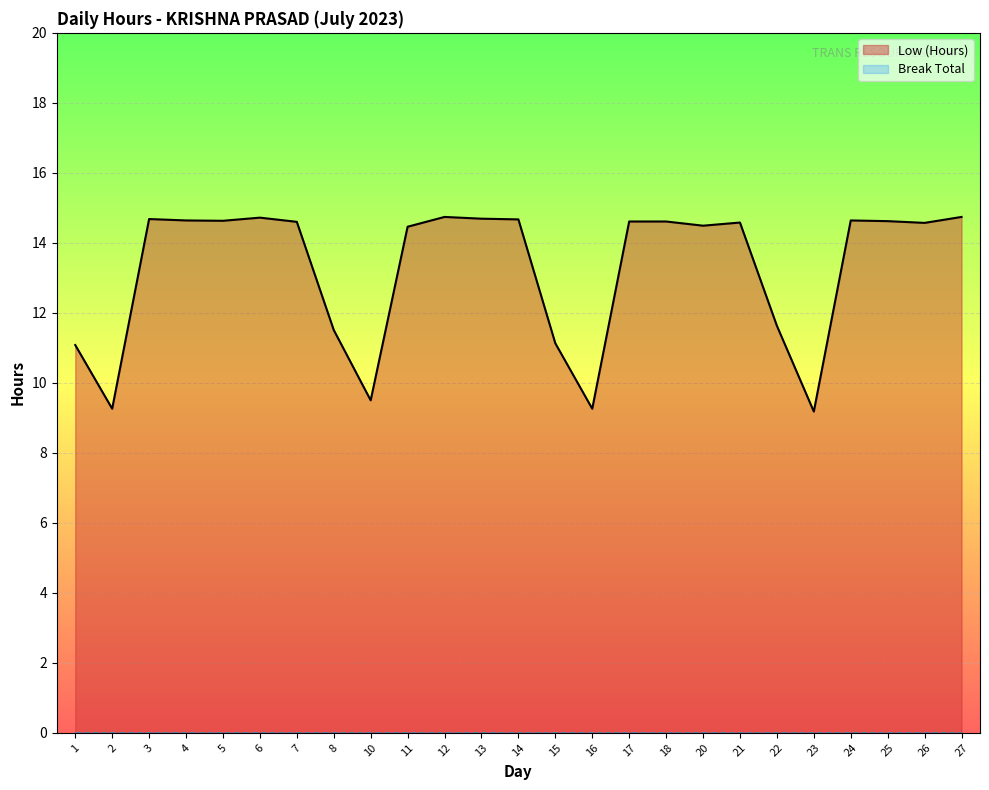

Which has a higher value, 21 or 11?

21